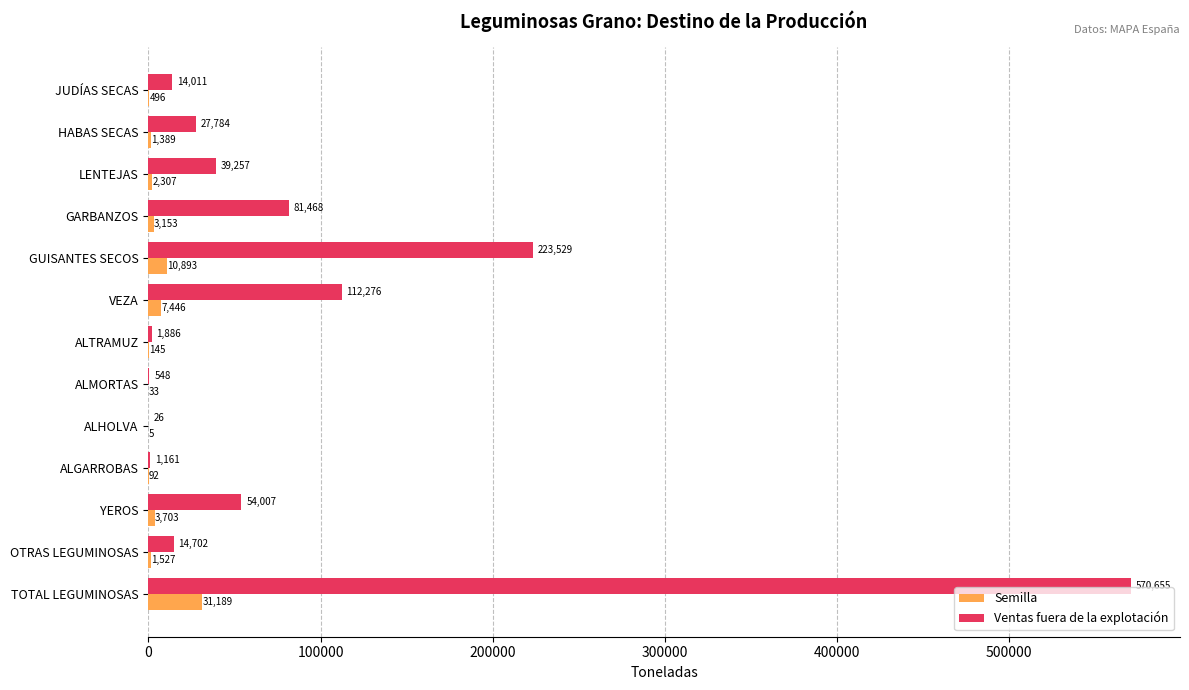

What is the total value across all series at OTRAS LEGUMINOSAS?

16229